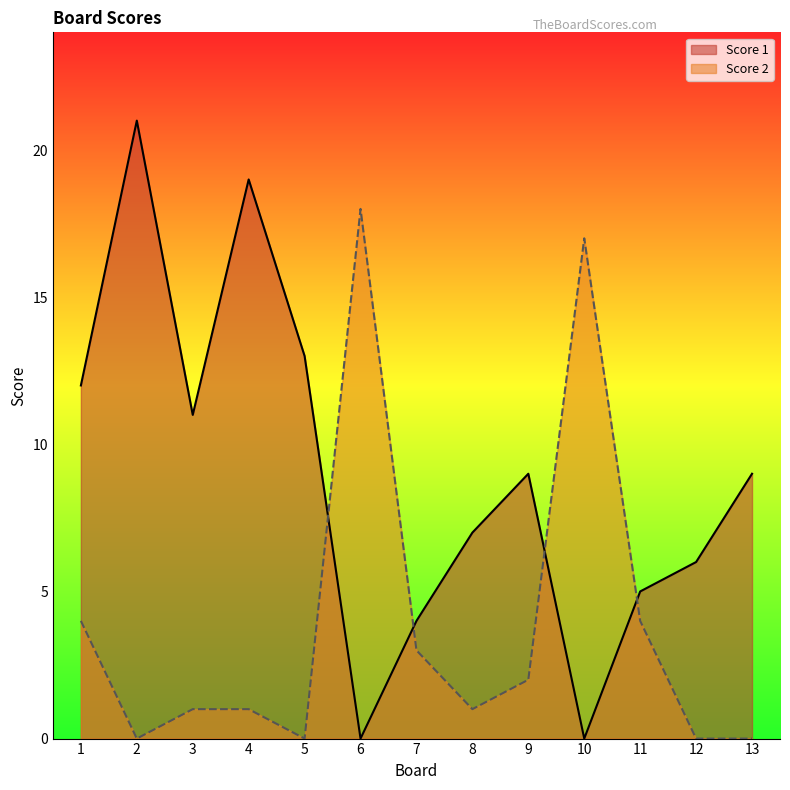

Does the chart have visible grid lines?

No